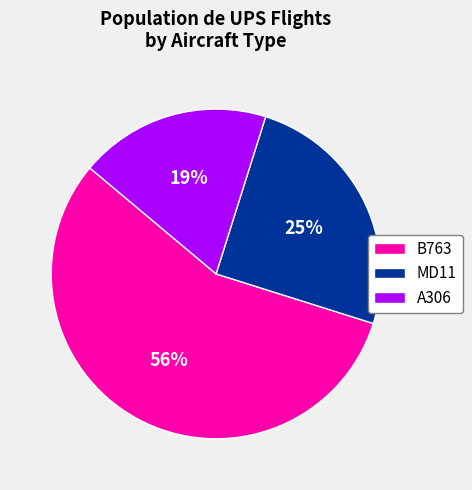

Which has a higher value, MD11 or B763?

B763